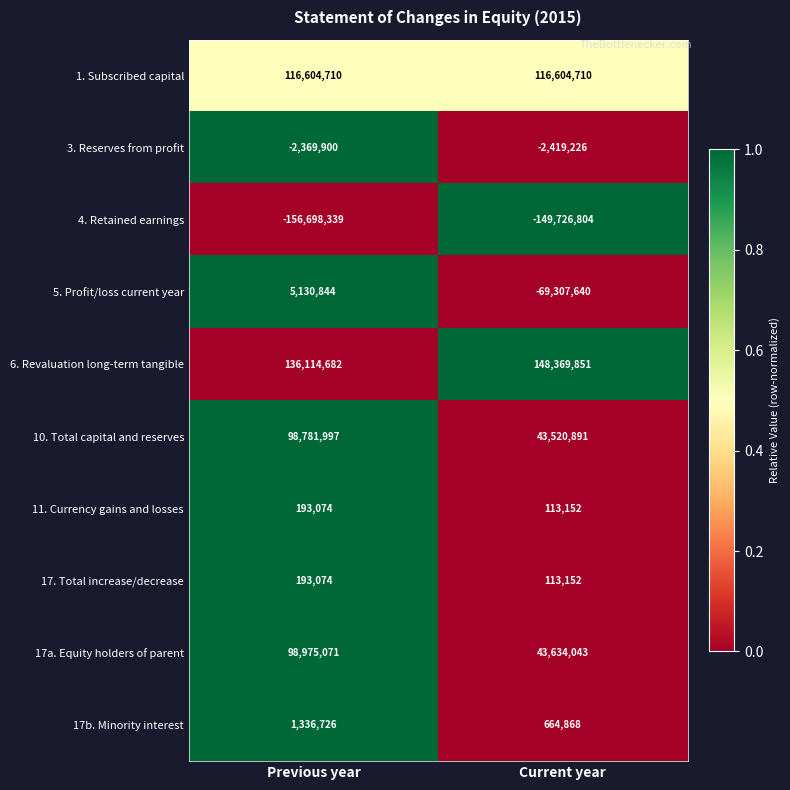

Which series changed the most between Previous year and Current year?

5. Profit/loss current year